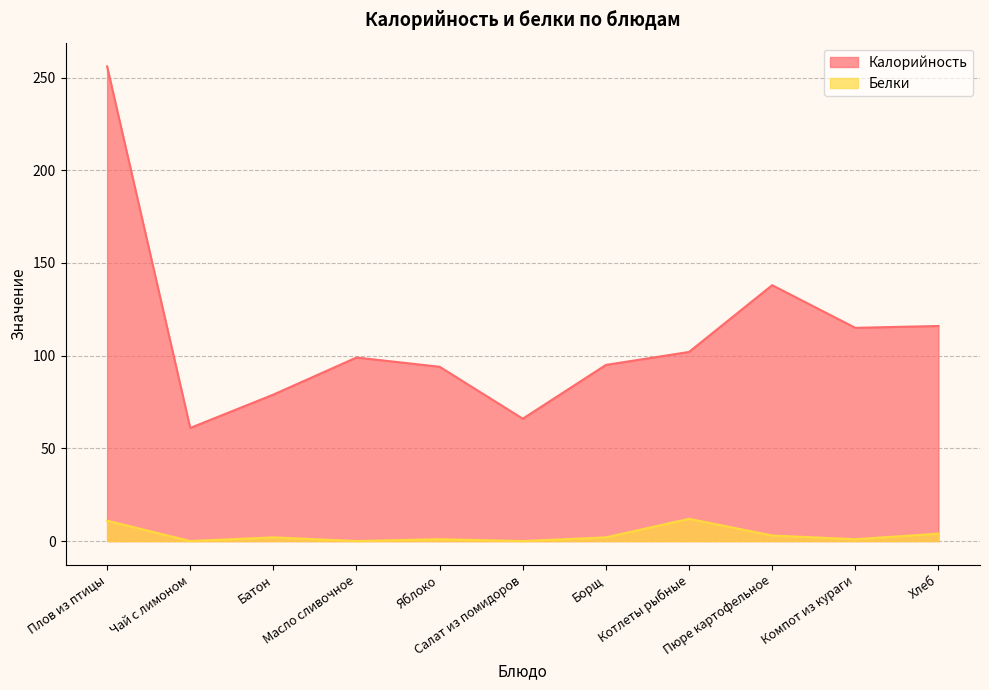

True or false: Калорийность and Белки intersect in this chart.

False